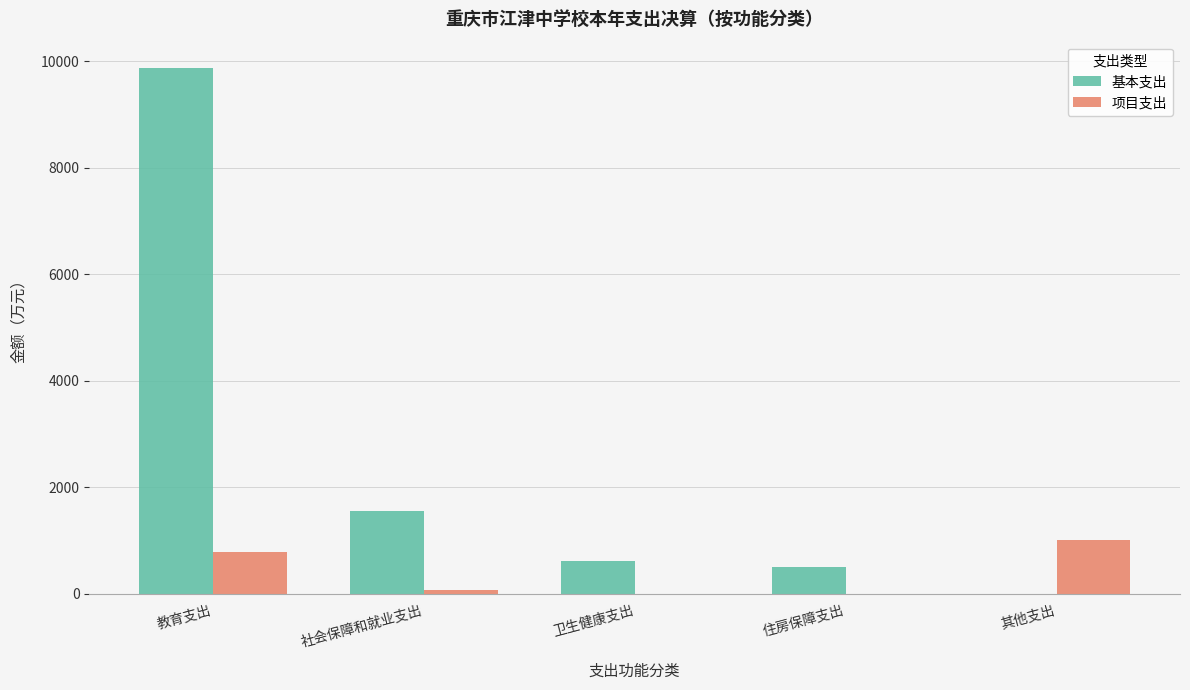

The value of 项目支出 at 住房保障支出 is 605.5. True or false?

False